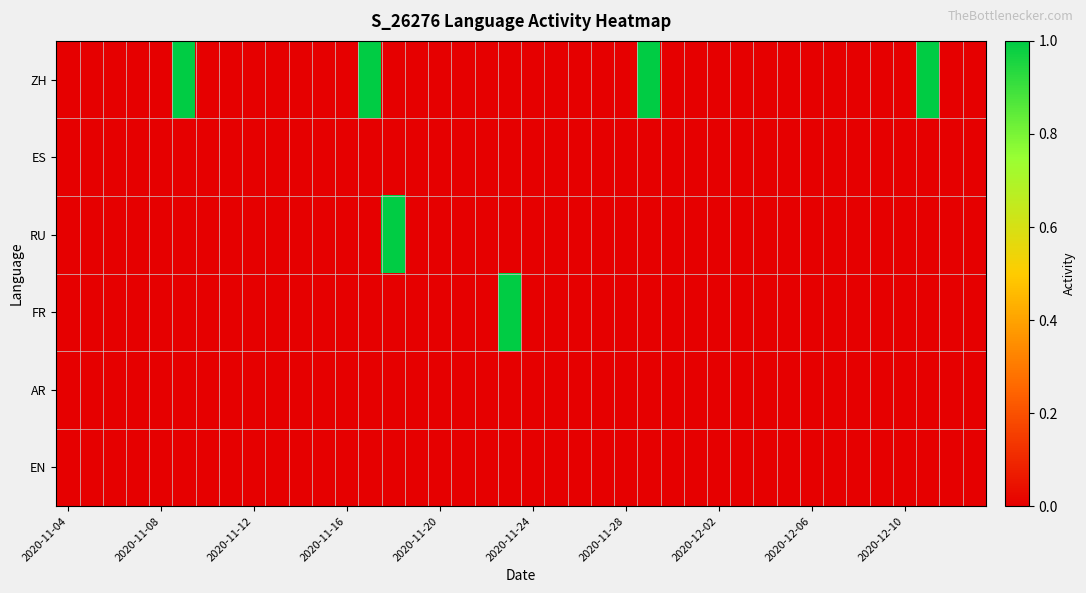

At how many categories does at least one series exceed 0?

6